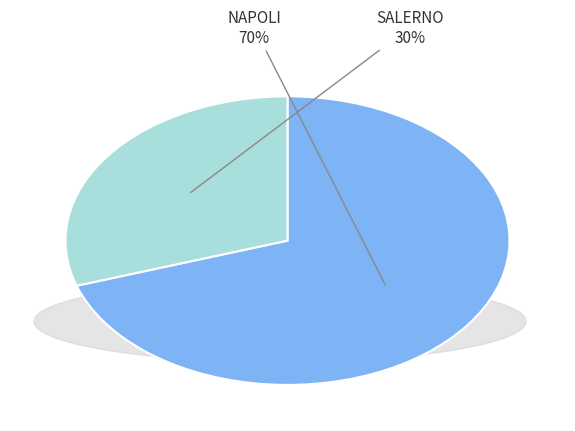

Does NAPOLI account for over 50% of the chart?

Yes